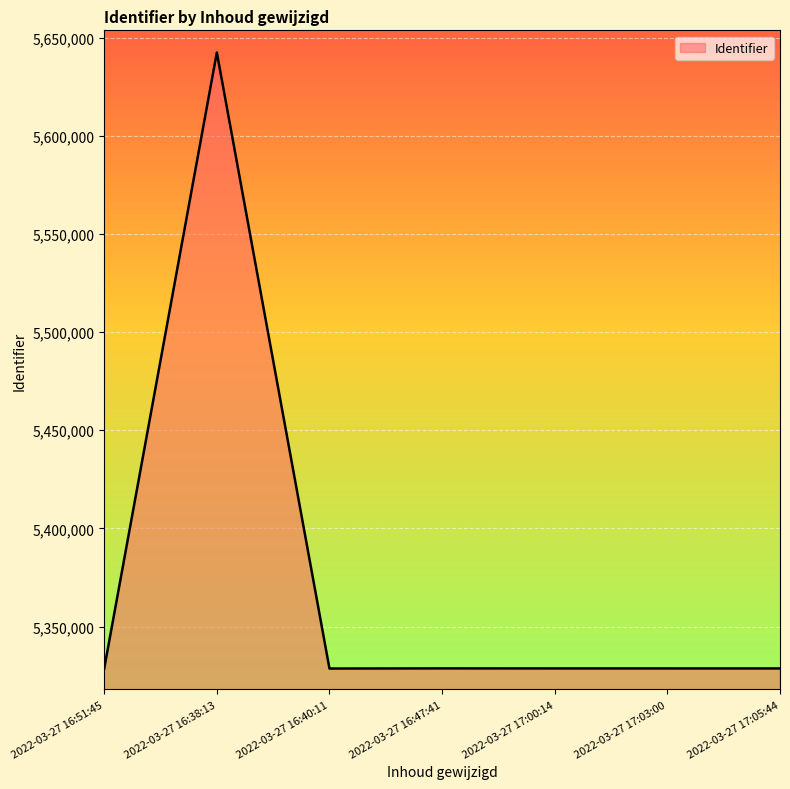

The value at 2022-03-27 16:51:45 is 5328579. True or false?

True